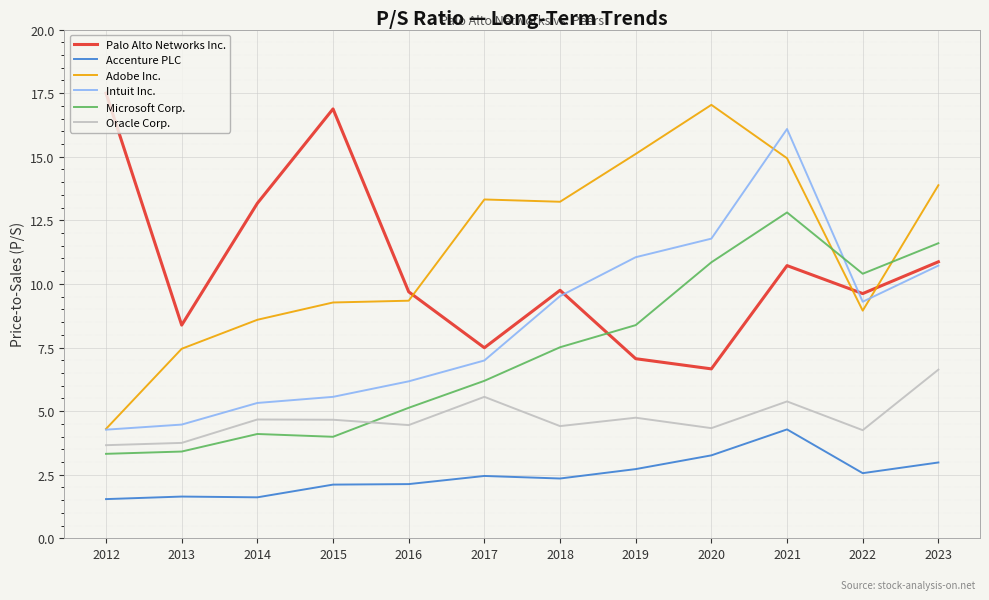

Rank the series at 2019 from highest to lowest value.

Adobe Inc., Intuit Inc., Microsoft Corp., Palo Alto Networks Inc., Oracle Corp., Accenture PLC